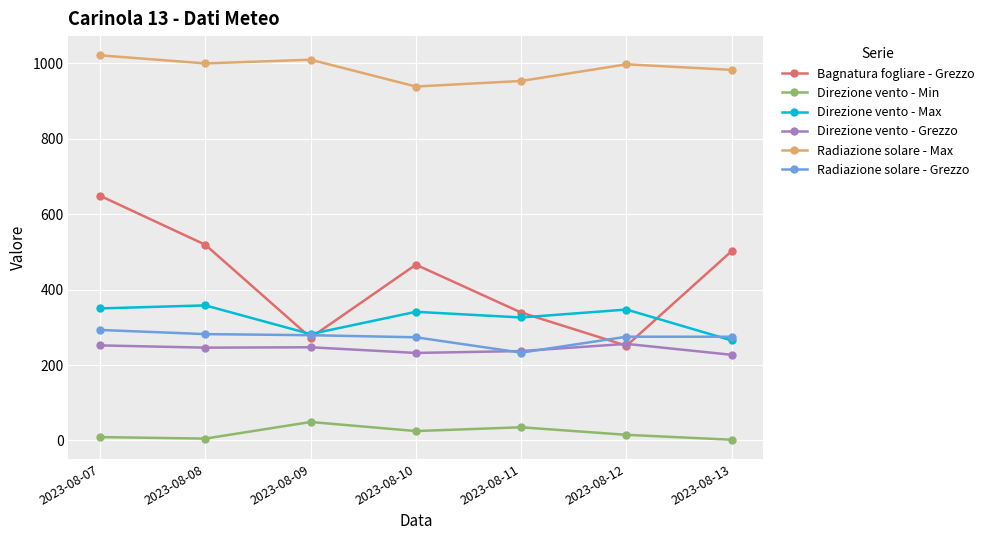

What is the difference between the highest and lowest values at 2023-08-08?

994.3